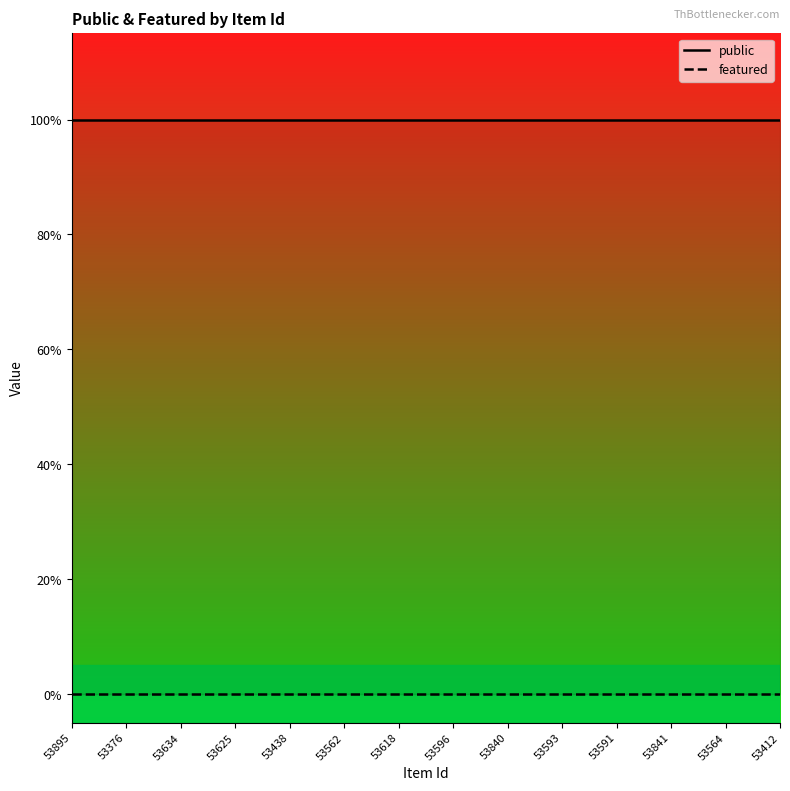

At which category does the chart reach its peak across all series?

53895